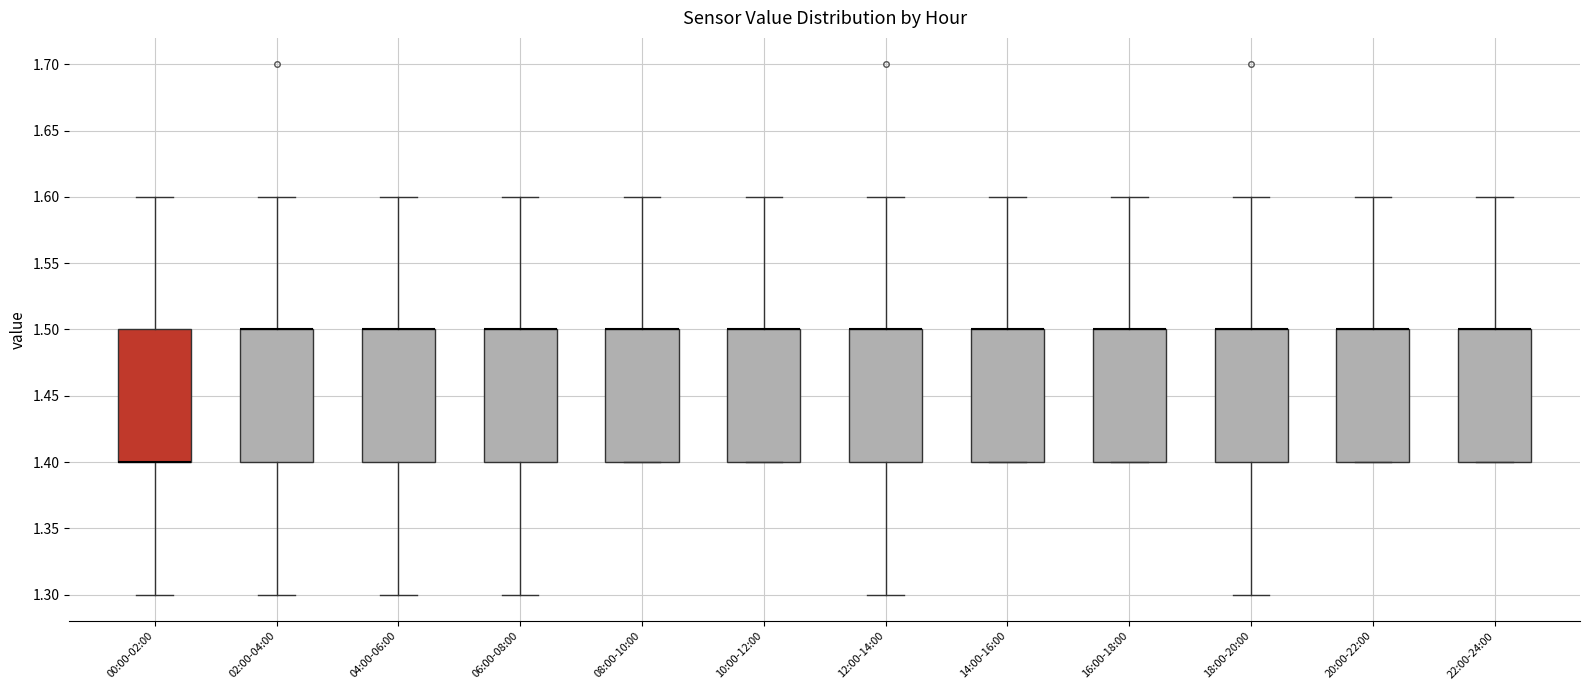

Reading left to right, read every box against the y-axis: the position of its median line, the range the box covers, and the ends of its whiskers. The values are not printed on the chart, so give them approximately, as read against the axis.

00:00-02:00: median 1.4 (drawn on the box's lower edge), box 1.4 to 1.5, whiskers 1.3 to 1.6
02:00-04:00: median 1.5 (drawn on the box's upper edge), box 1.4 to 1.5, whiskers 1.3 to 1.6
04:00-06:00: median 1.5 (drawn on the box's upper edge), box 1.4 to 1.5, whiskers 1.3 to 1.6
06:00-08:00: median 1.5 (drawn on the box's upper edge), box 1.4 to 1.5, whiskers 1.3 to 1.6
08:00-10:00: median 1.5 (drawn on the box's upper edge), box 1.4 to 1.5, whiskers 1.4 to 1.6
10:00-12:00: median 1.5 (drawn on the box's upper edge), box 1.4 to 1.5, whiskers 1.4 to 1.6
12:00-14:00: median 1.5 (drawn on the box's upper edge), box 1.4 to 1.5, whiskers 1.3 to 1.6
14:00-16:00: median 1.5 (drawn on the box's upper edge), box 1.4 to 1.5, whiskers 1.4 to 1.6
16:00-18:00: median 1.5 (drawn on the box's upper edge), box 1.4 to 1.5, whiskers 1.4 to 1.6
18:00-20:00: median 1.5 (drawn on the box's upper edge), box 1.4 to 1.5, whiskers 1.3 to 1.6
20:00-22:00: median 1.5 (drawn on the box's upper edge), box 1.4 to 1.5, whiskers 1.4 to 1.6
22:00-24:00: median 1.5 (drawn on the box's upper edge), box 1.4 to 1.5, whiskers 1.4 to 1.6